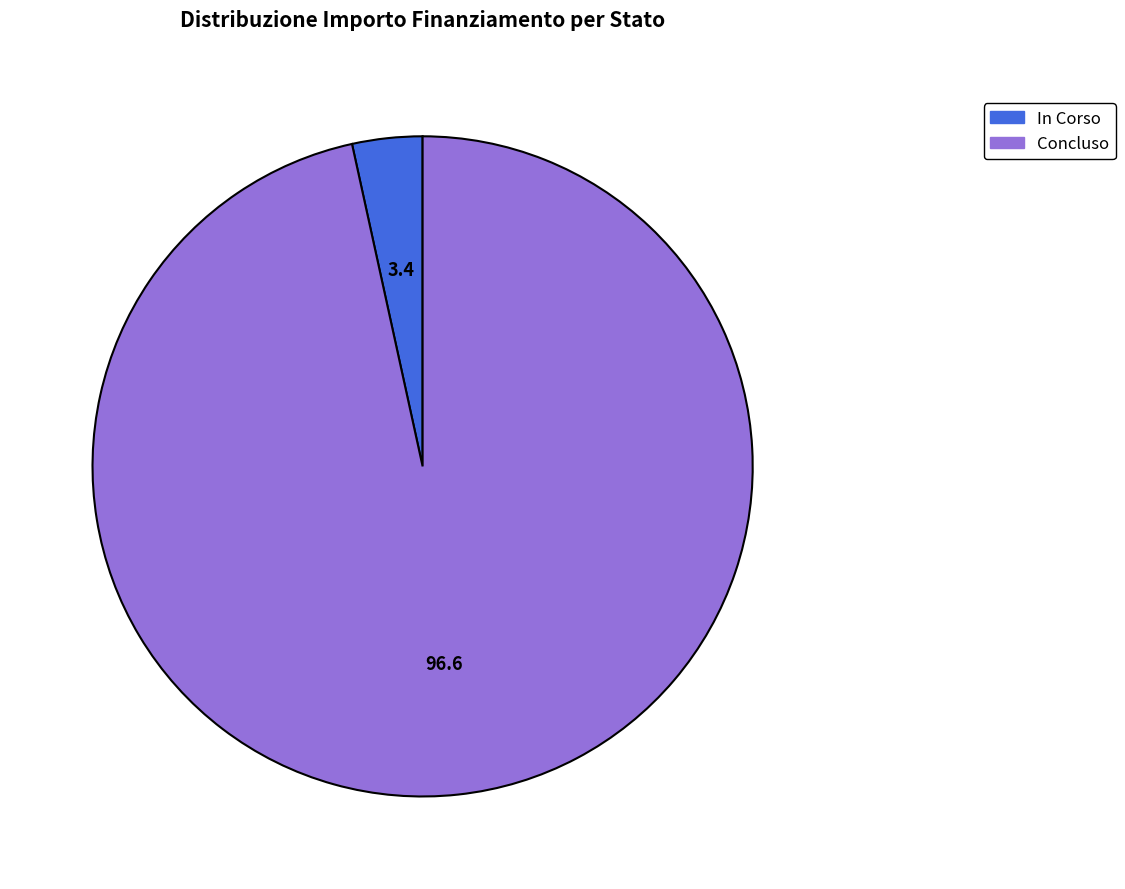

Is the sum of Concluso and In Corso greater than half?

Yes